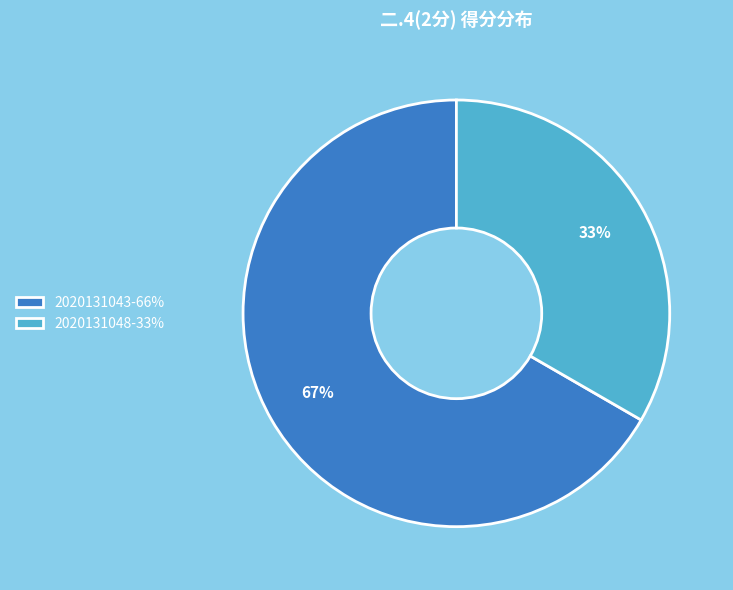

Which category accounts for the majority?

2020131043-66%